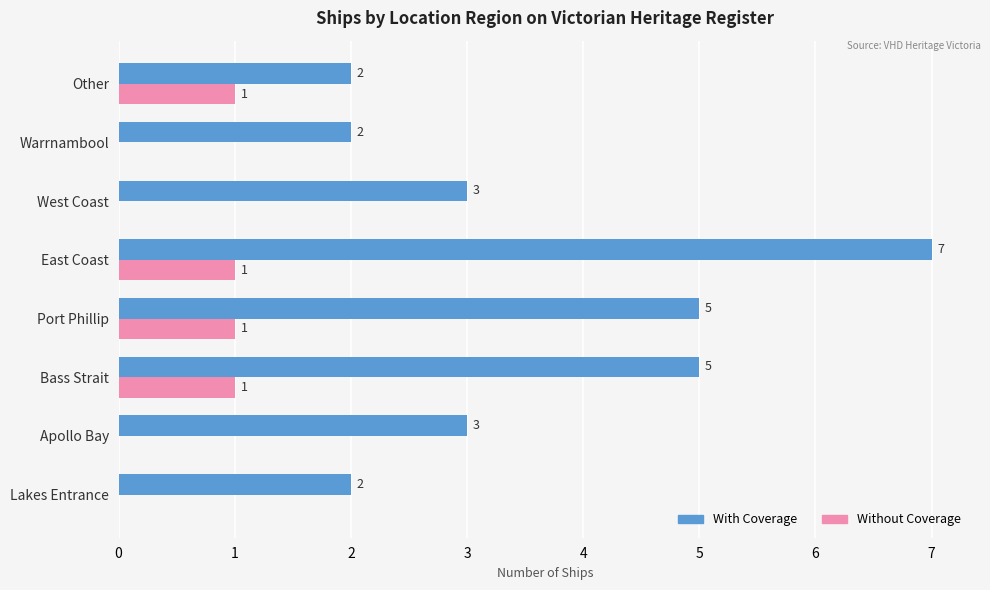

At which category is the sum across all series the highest?

East Coast